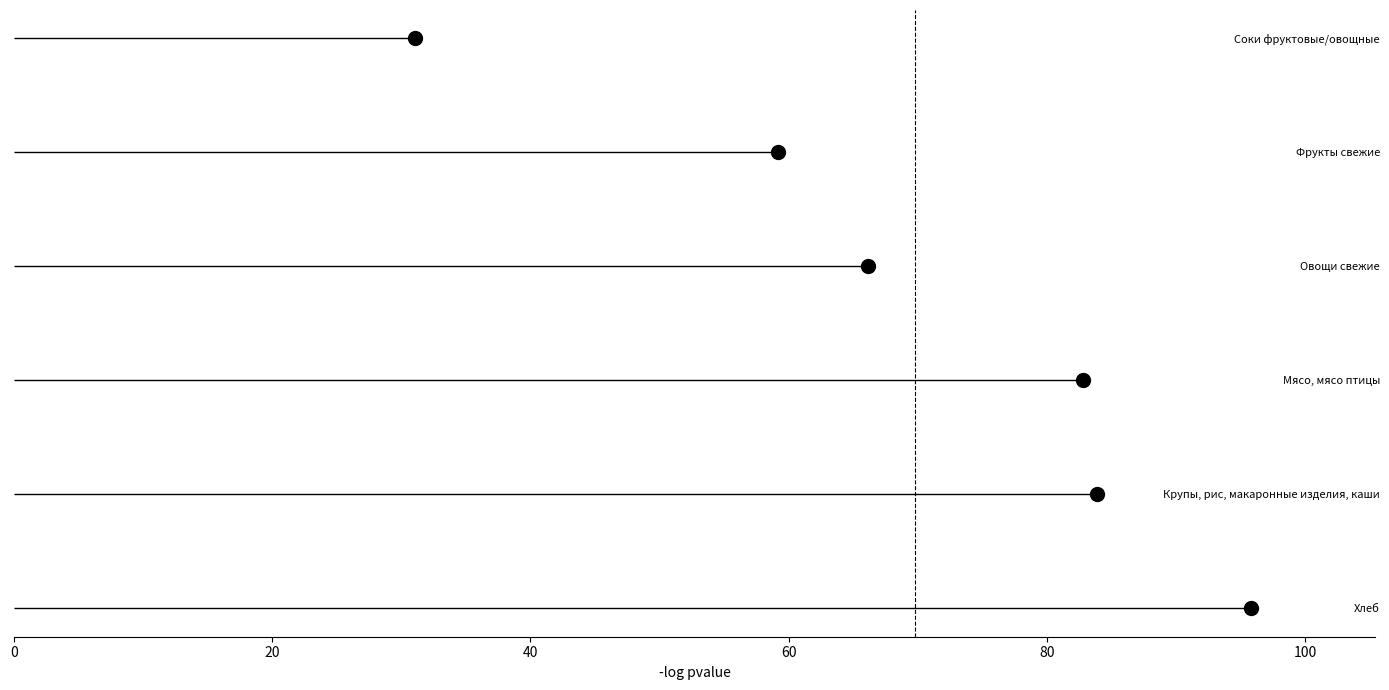

Approximately how many times larger is the value at 60 compared to 40?

1.5